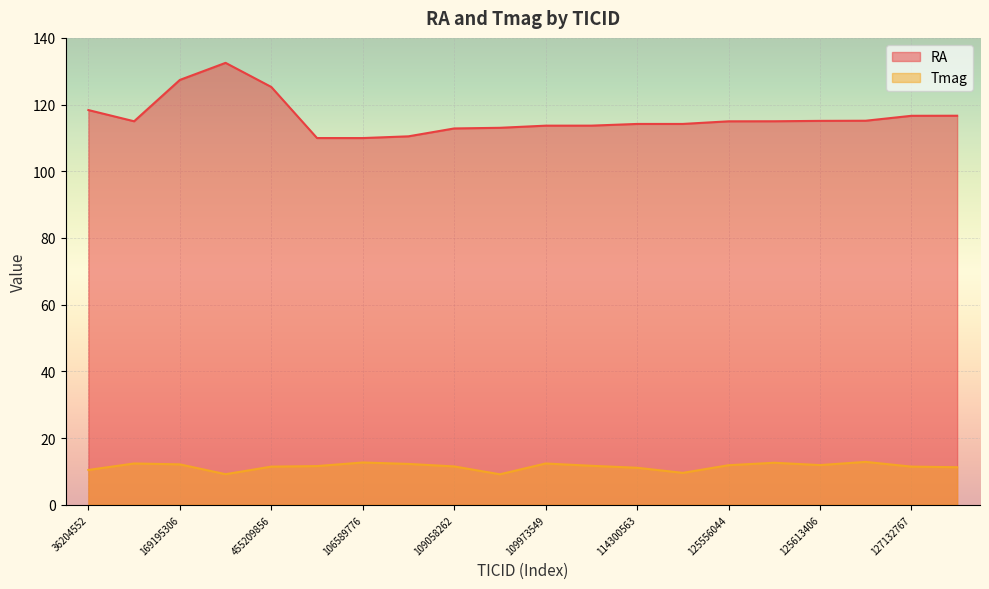

At which category does Tmag reach its first local valley?

437031784